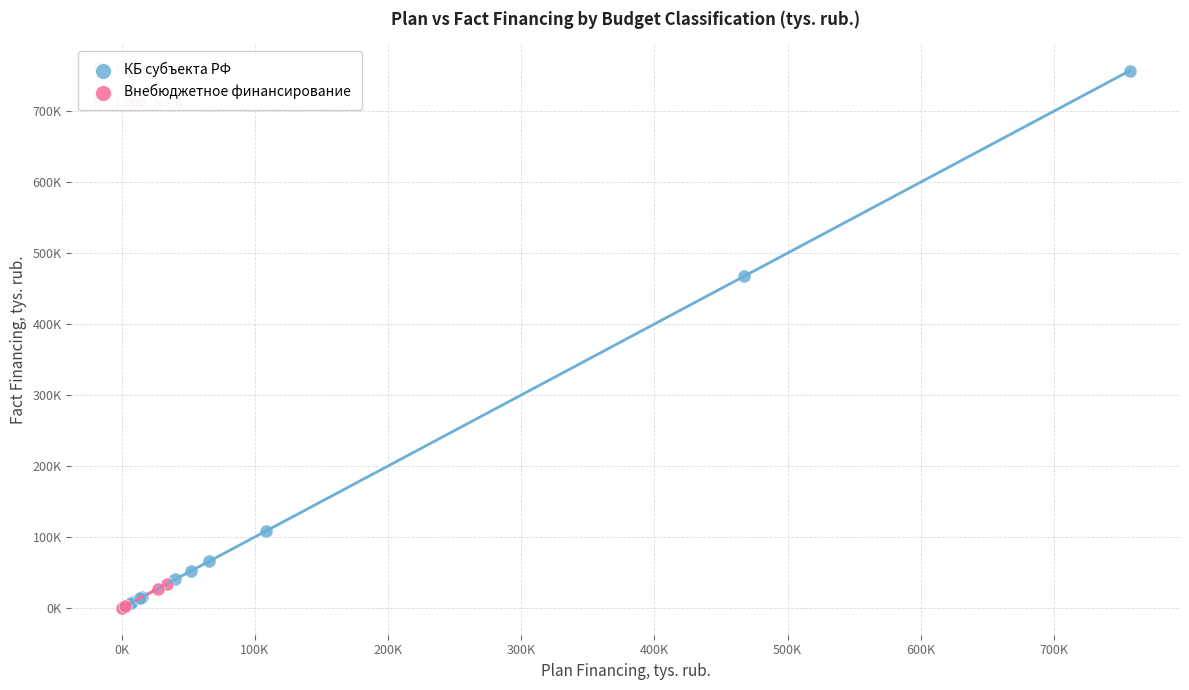

Which series reaches the maximum Y coordinate?

КБ субъекта РФ